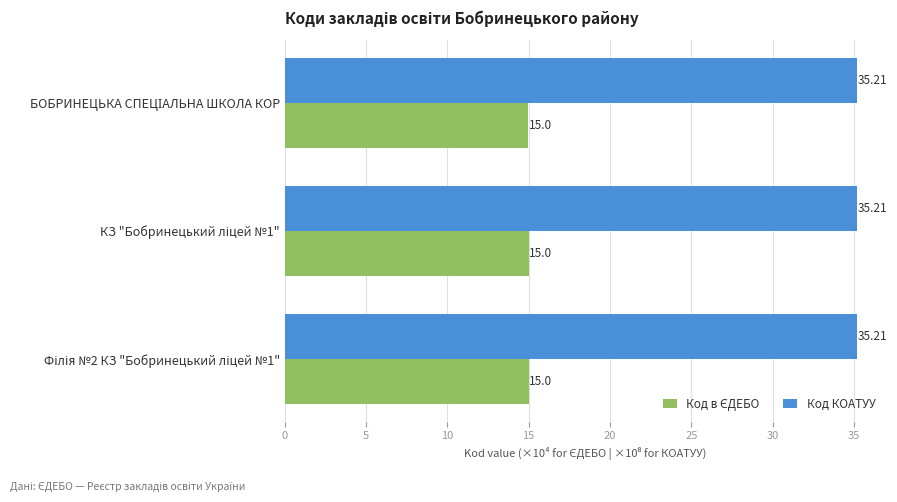

What is the average value of the Код КОАТУУ series?

35.2